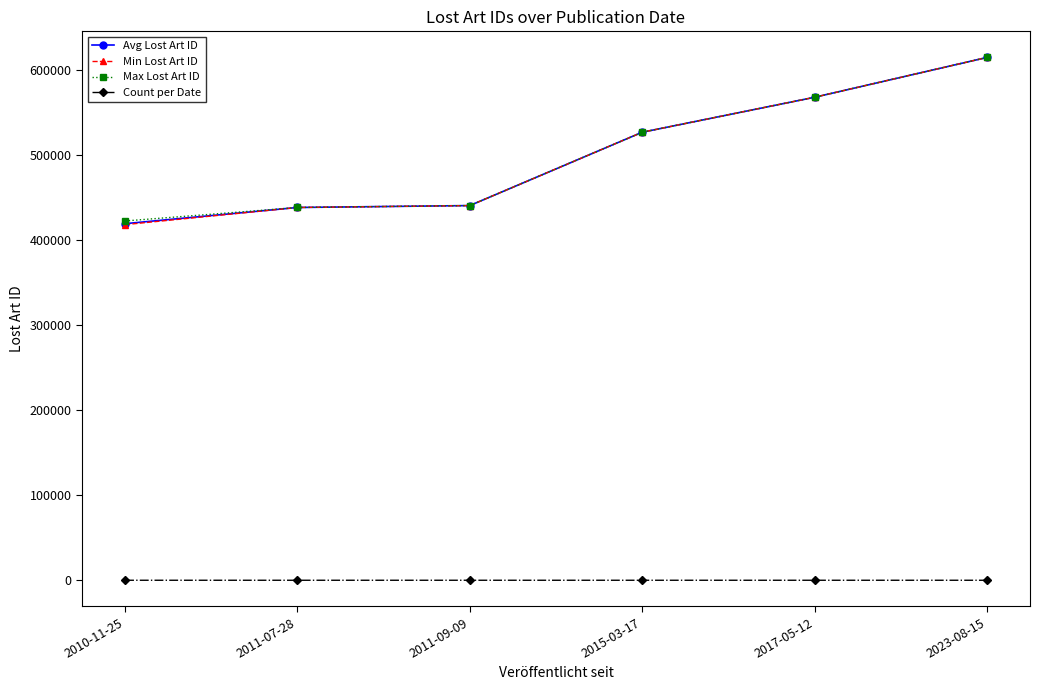

How many values in the Min Lost Art ID series are below 526526?

3